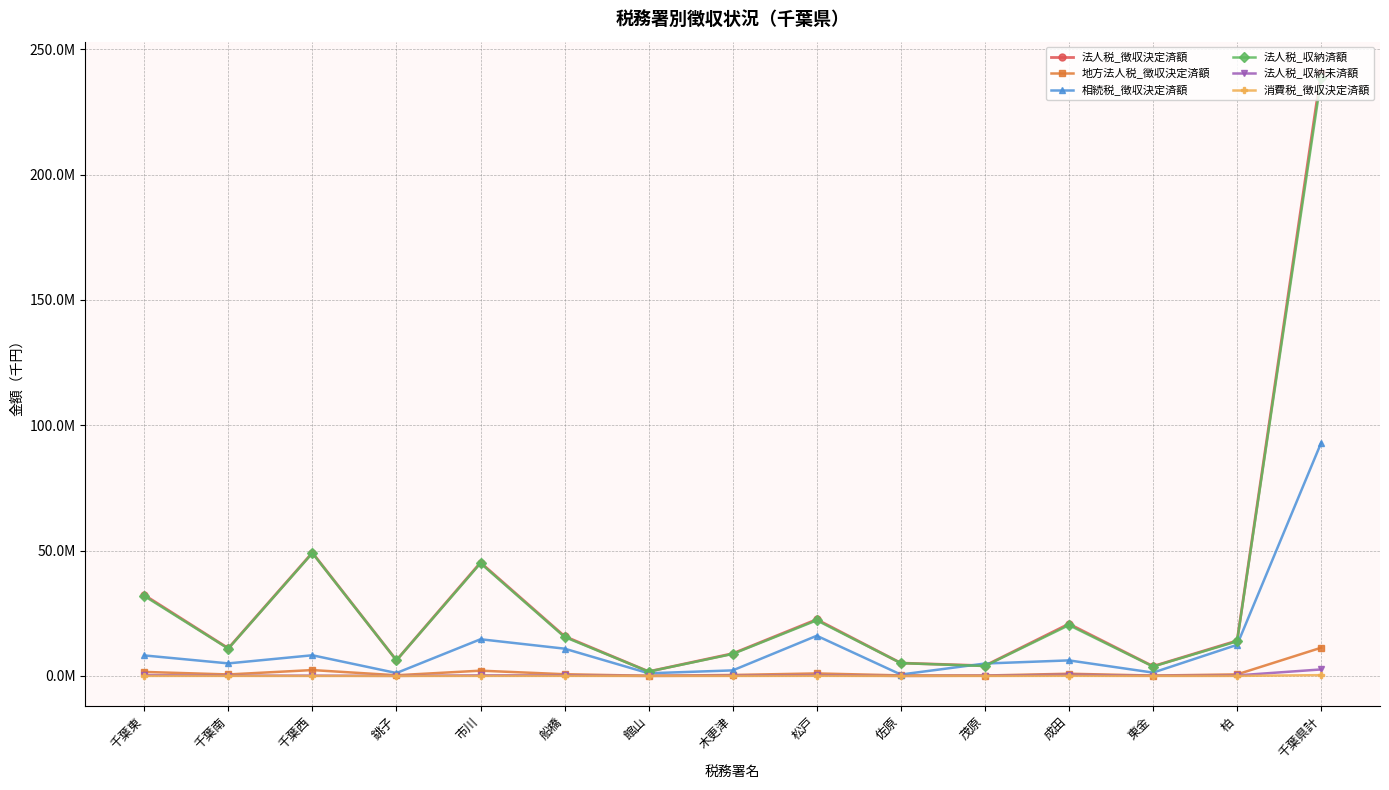

True or false: 法人税_徴収決定済額 and 法人税_収納未済額 intersect in this chart.

False